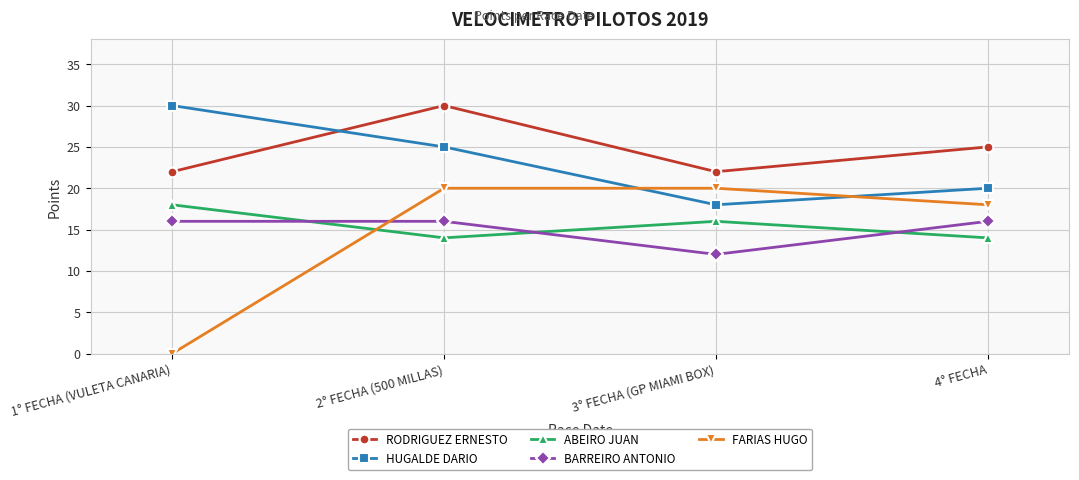

The FARIAS HUGO series shows 20 at 2° FECHA (500 MILLAS). True or false?

True